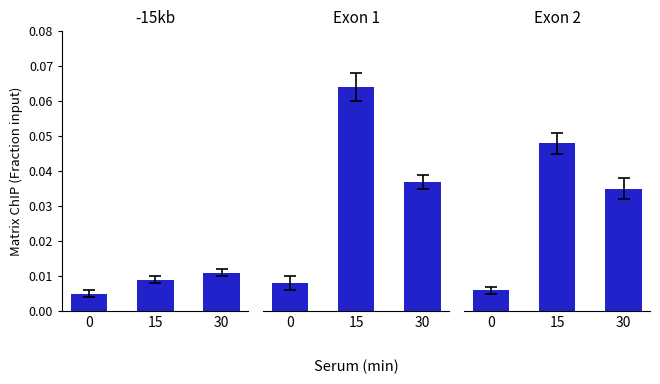

What are all the series names shown in the legend?

-15kb, Exon 1, Exon 2